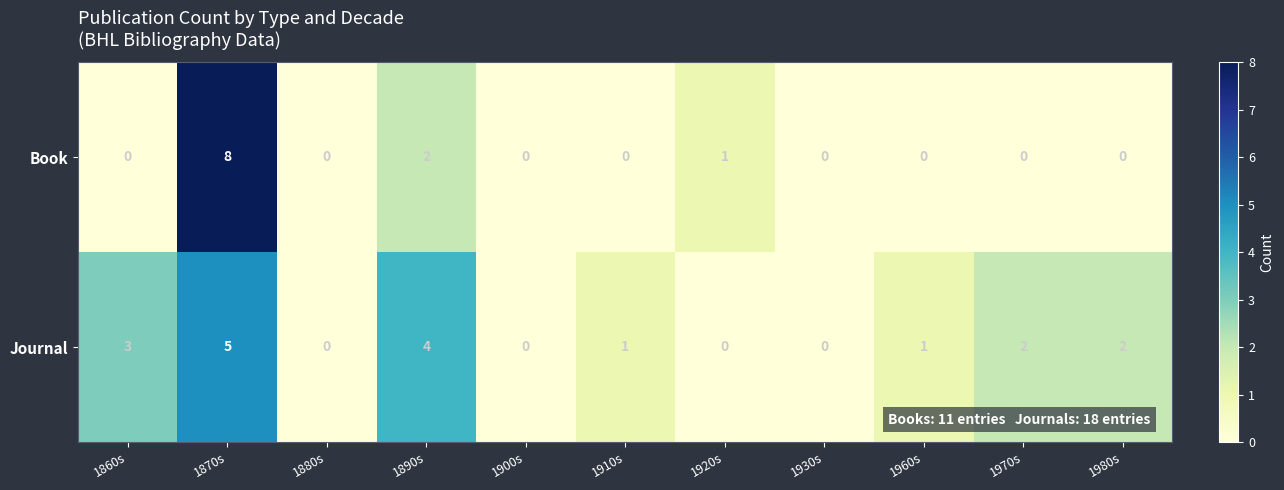

Rank the series at 1890s from lowest to highest value.

Book, Journal